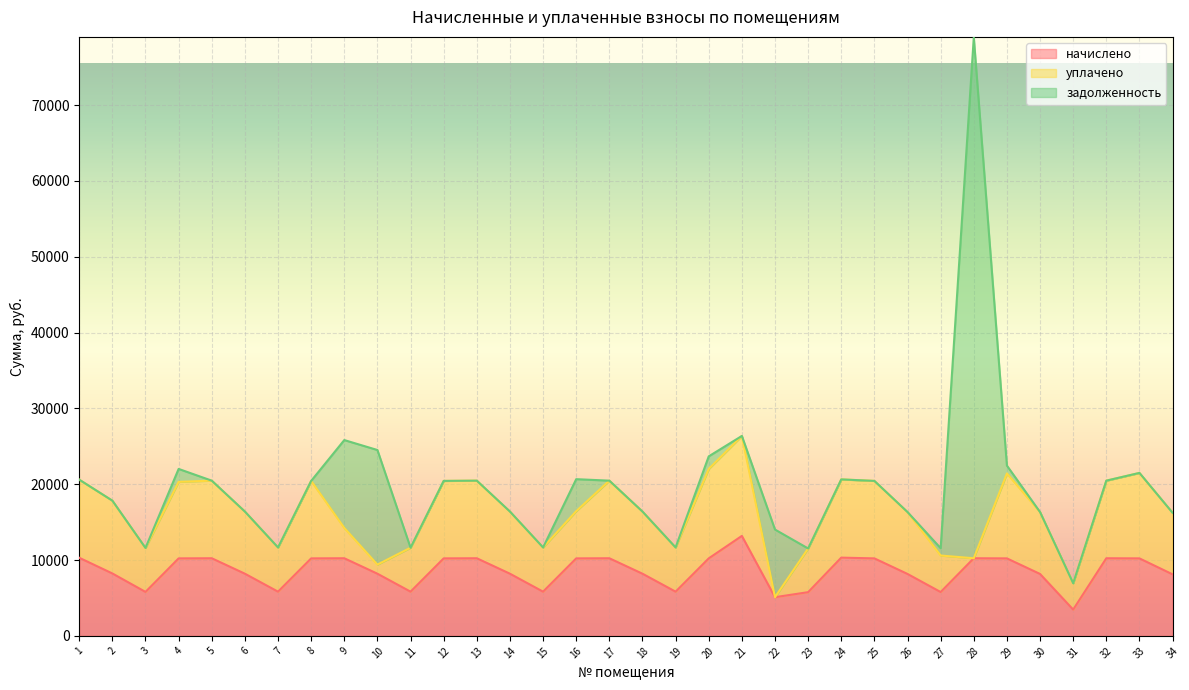

What is the difference between the highest and lowest values at 26?

8164.1